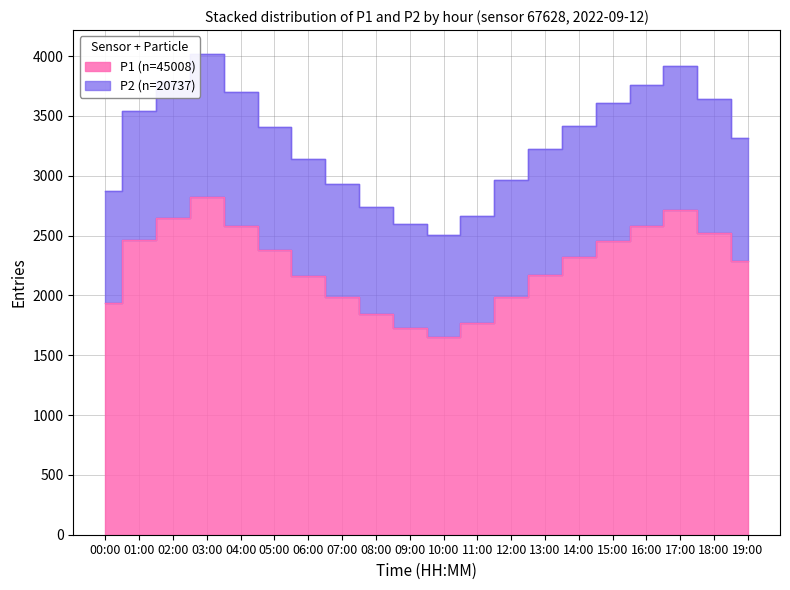

How many distinct data groups are displayed?

2